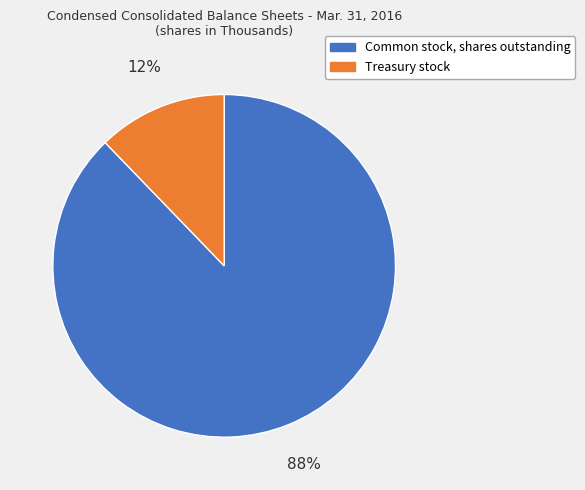

Which category has the smallest portion of the pie?

Treasury stock